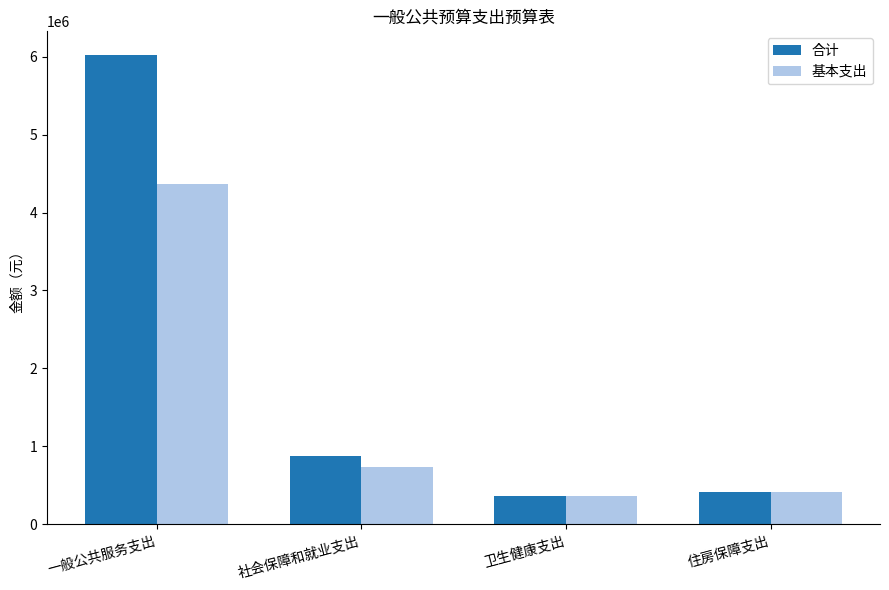

The 基本支出 series shows 420000.0 at 住房保障支出. True or false?

True